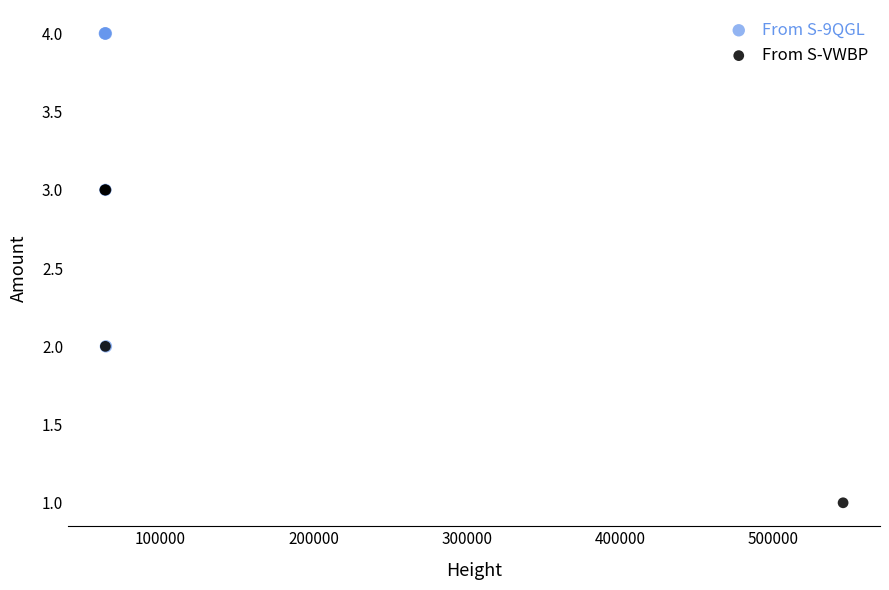

Which series contains the highest Y value?

From S-9QGL